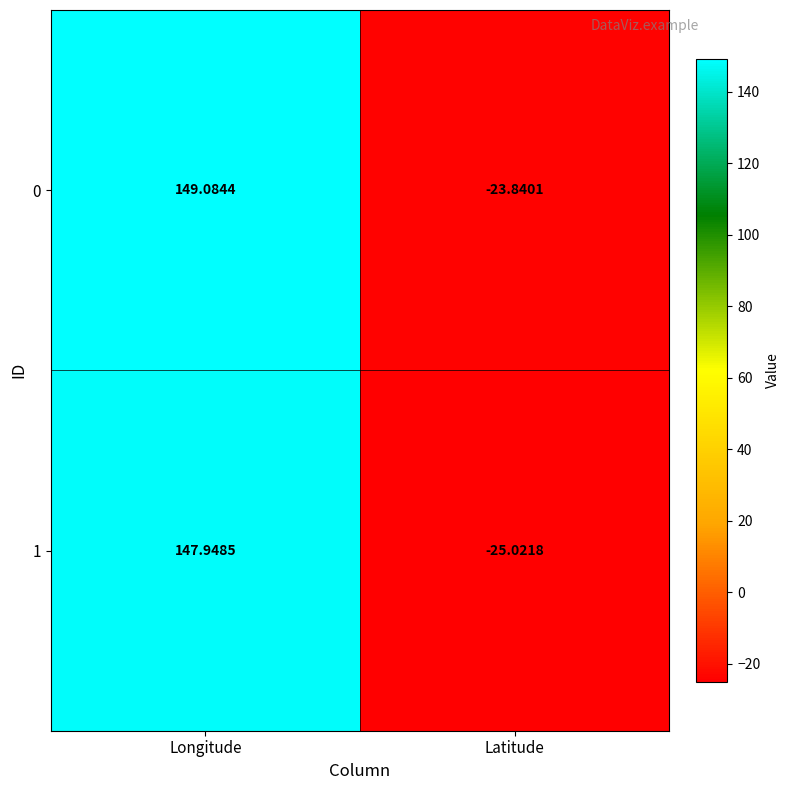

How many values in 1 are above zero?

1